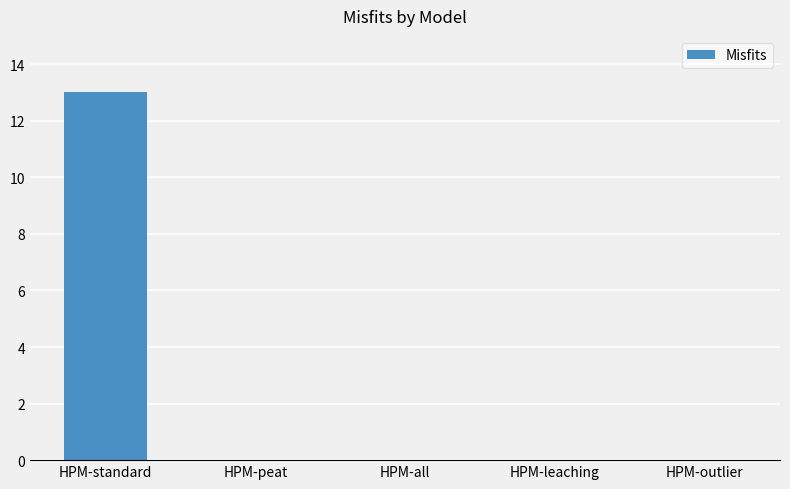

What value does the data have at HPM-standard, to the nearest 10?

10